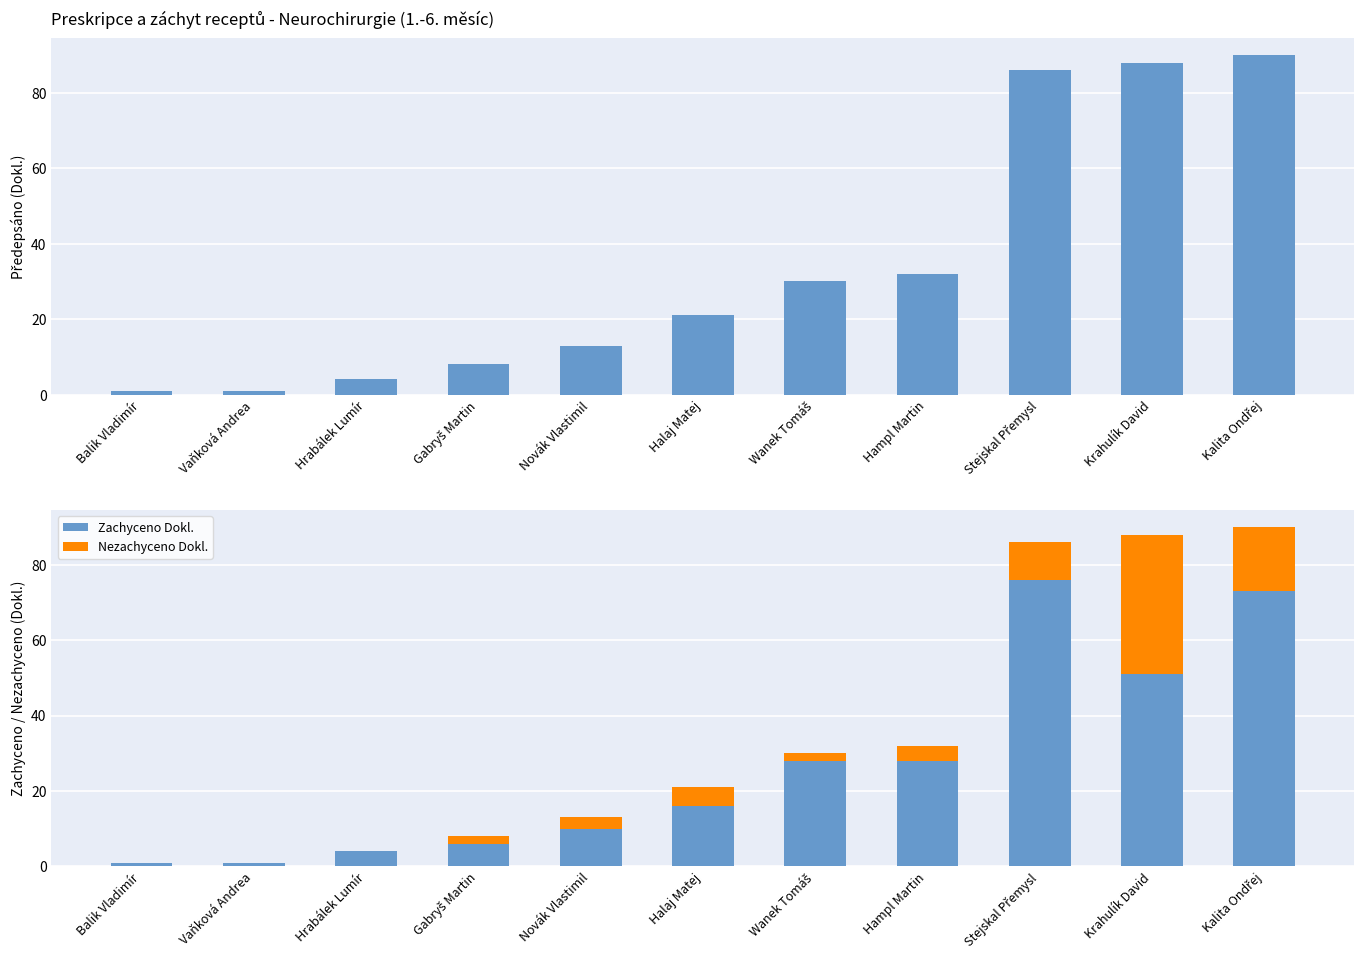

How many values in the Nezachyceno Dokl. series are below 3?

5